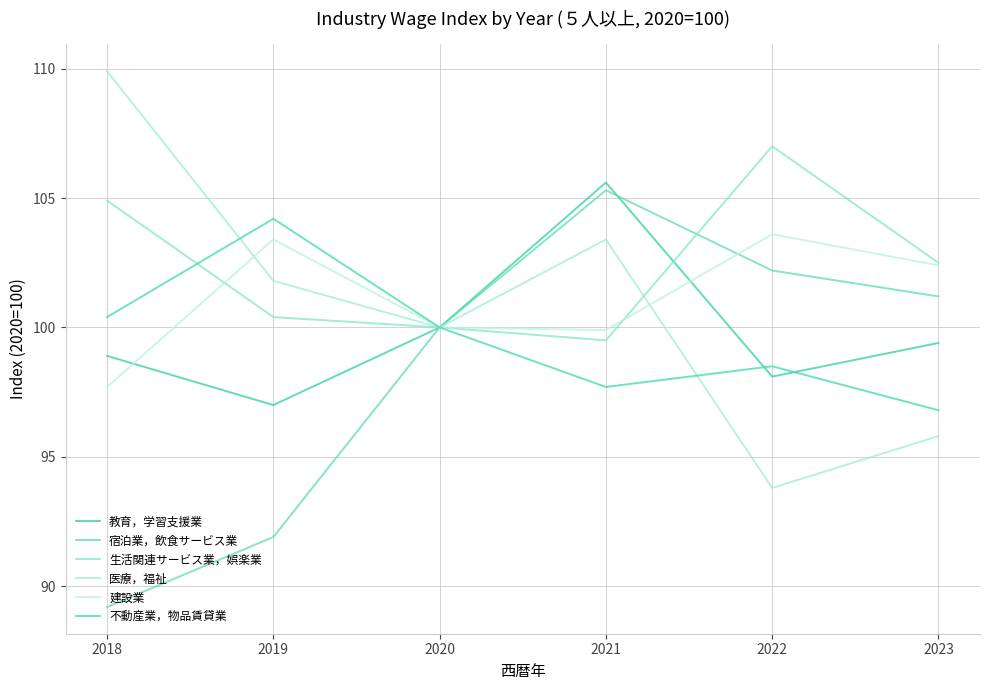

How many distinct data groups are displayed?

6